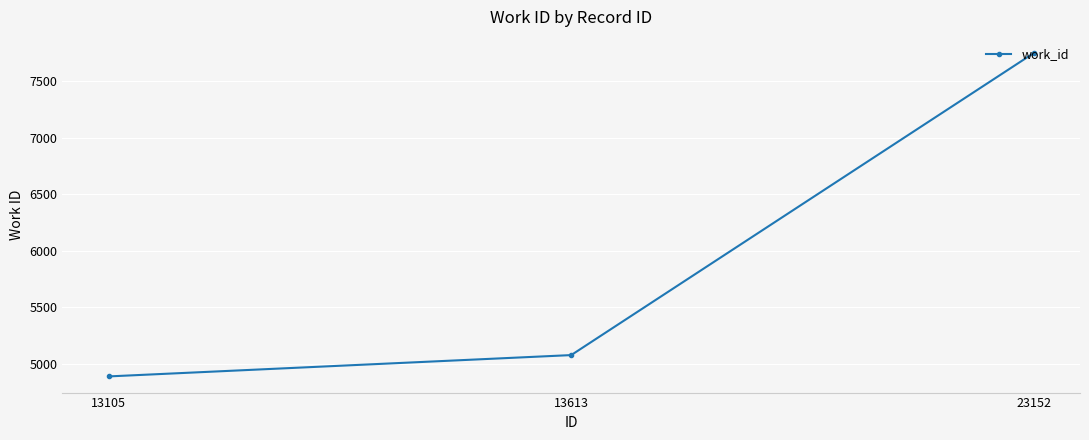

What is the value of the 3rd point from the left?

7752